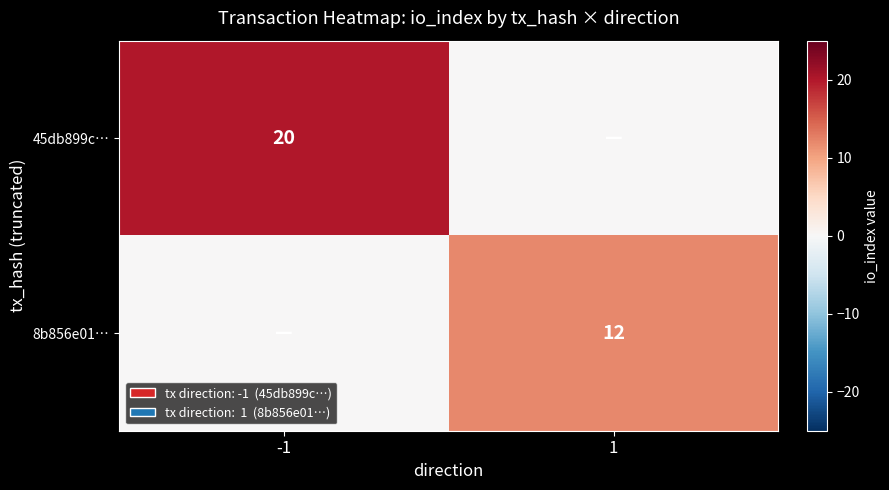

The value of 8b856e01… at 1 is 12. True or false?

True